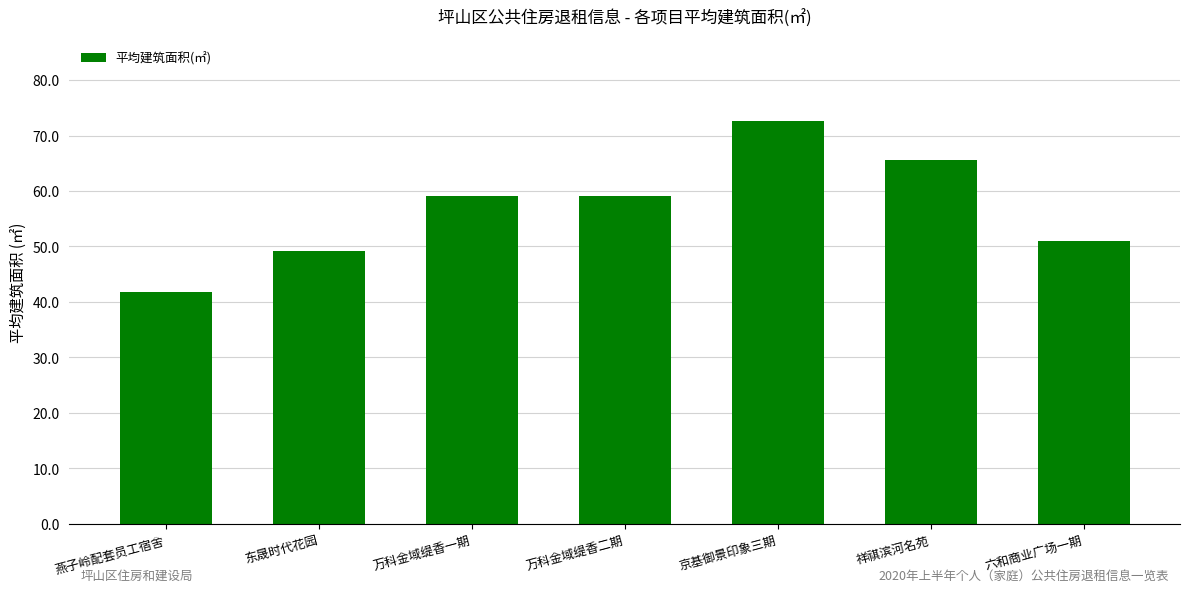

At which category does the chart reach its minimum across all series?

燕子岭配套员工宿舍